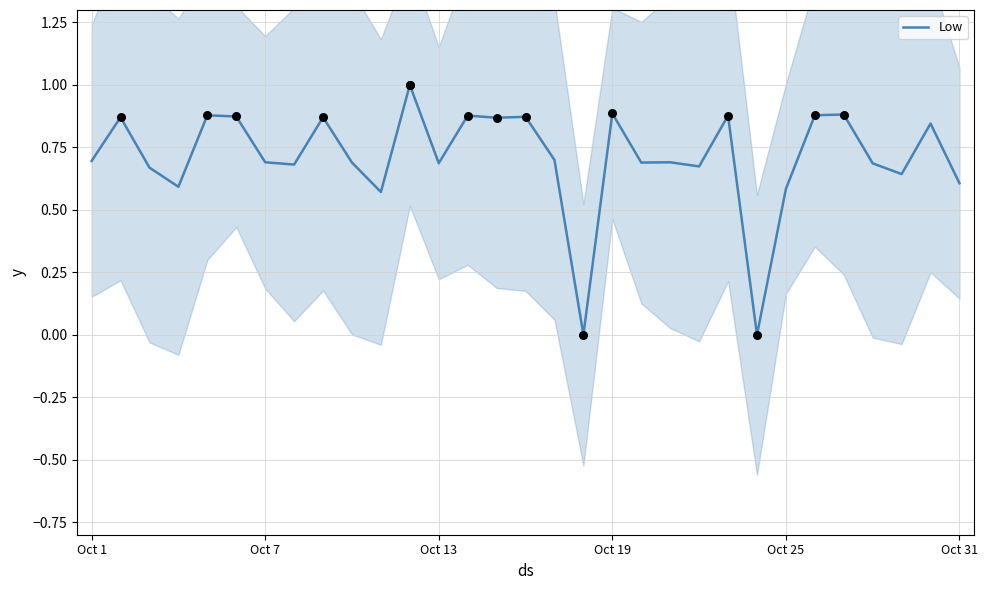

What is the highest value of the Low series?

1.0